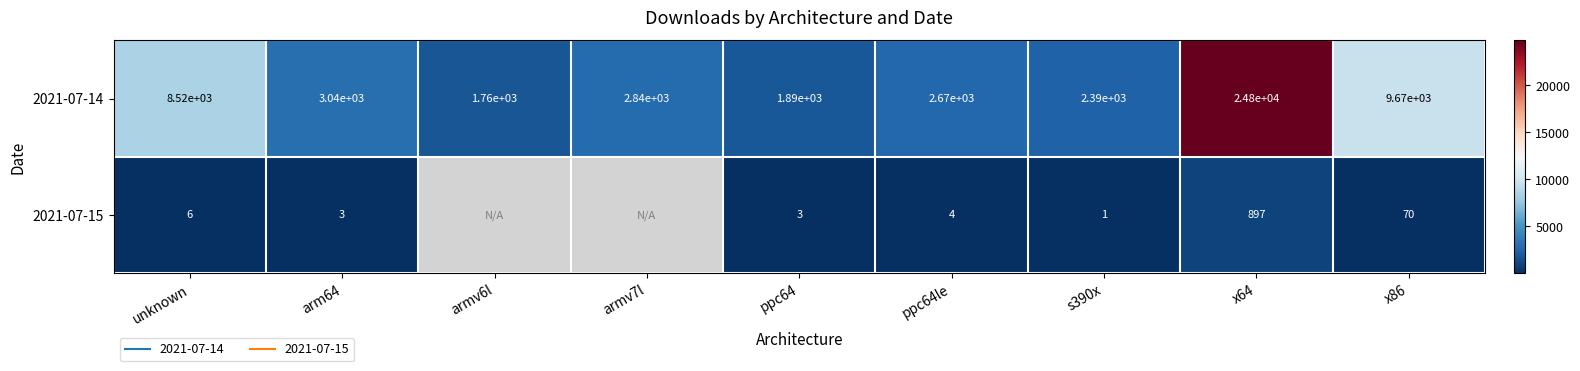

What is the total value across all series at unknown?

8522.0